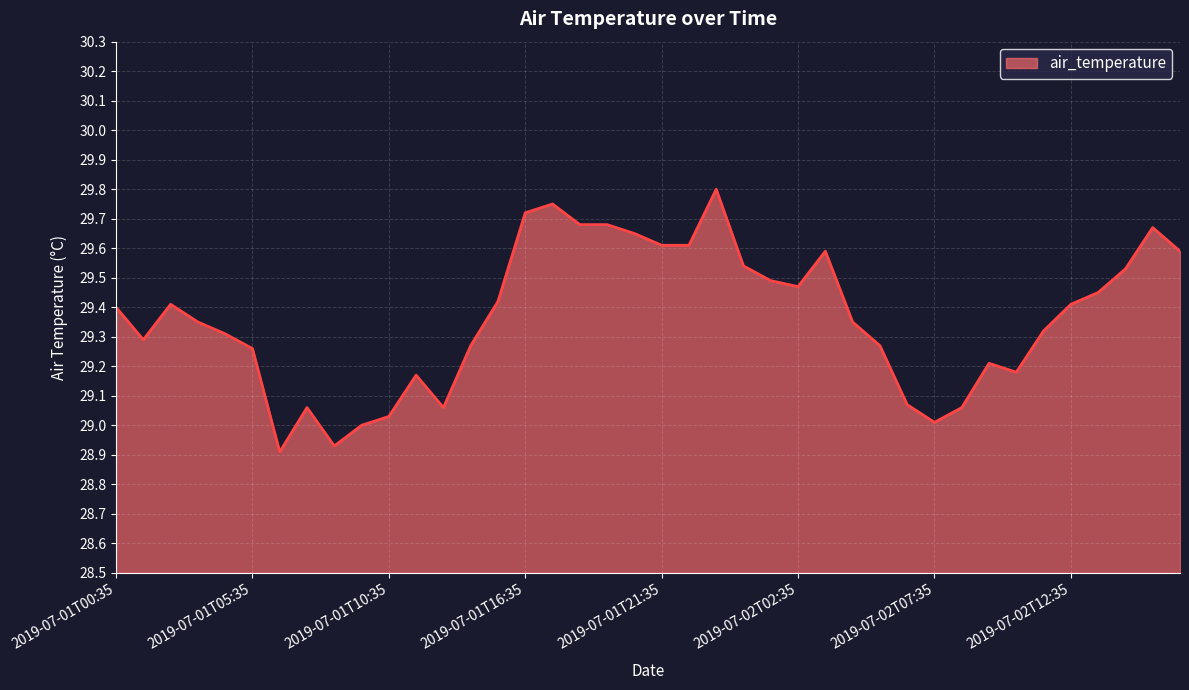

What is the difference between the maximum and minimum values?

0.9